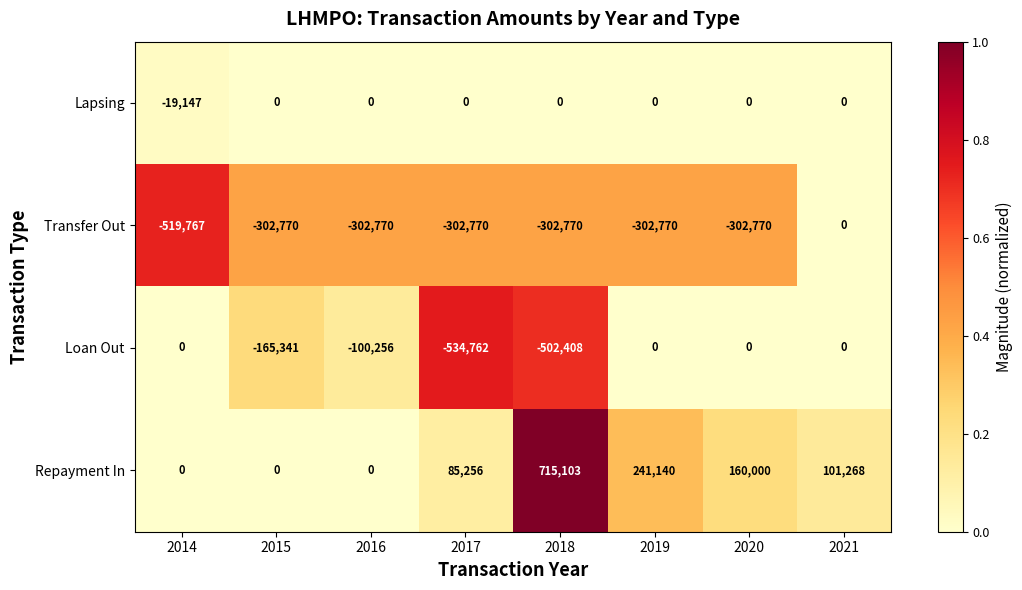

At which category is the sum across all series the highest?

2021